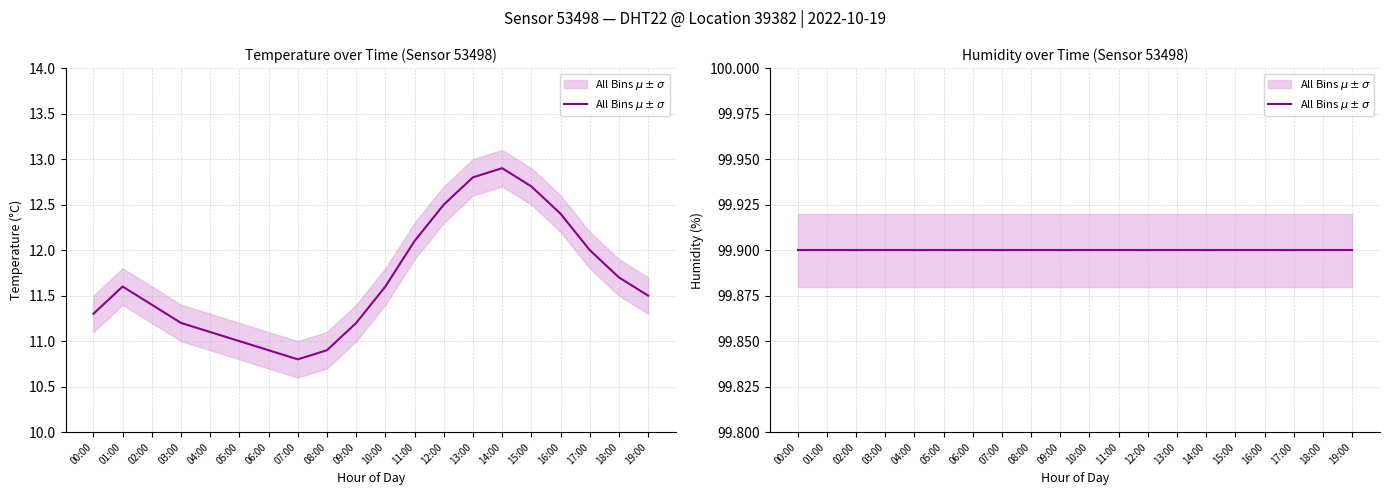

What position from the right is 08:00?

12